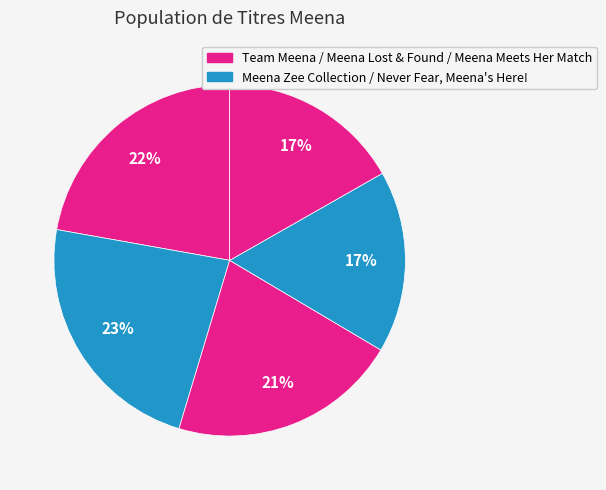

Count the number of slices in the pie.

5